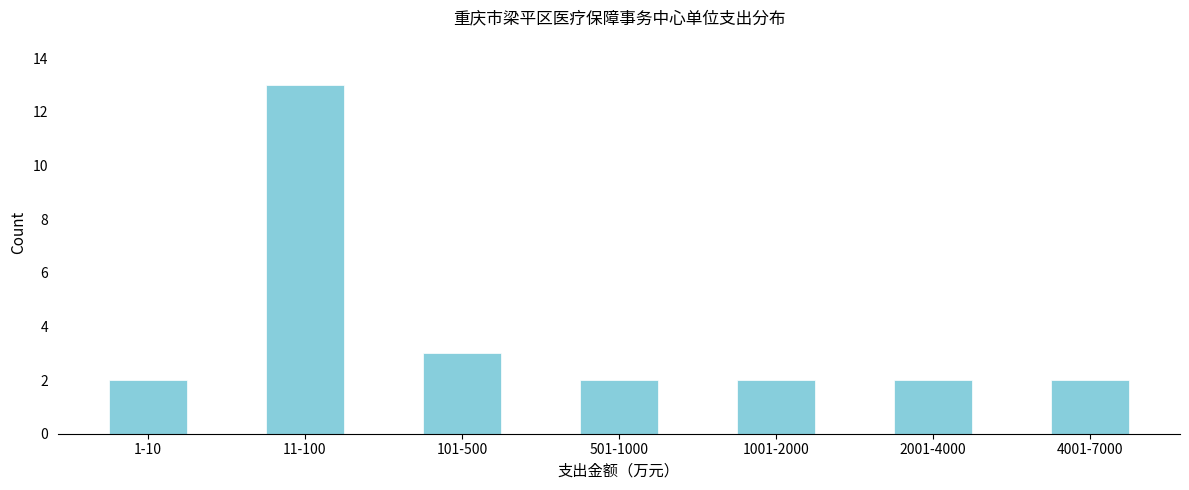

Reading left to right, list all the values displayed in this chart.

2	13	3	2	2	2	2